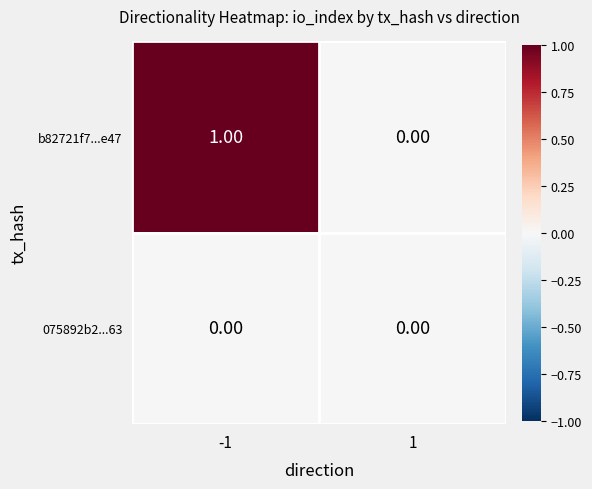

At which category is the sum across all series the highest?

-1